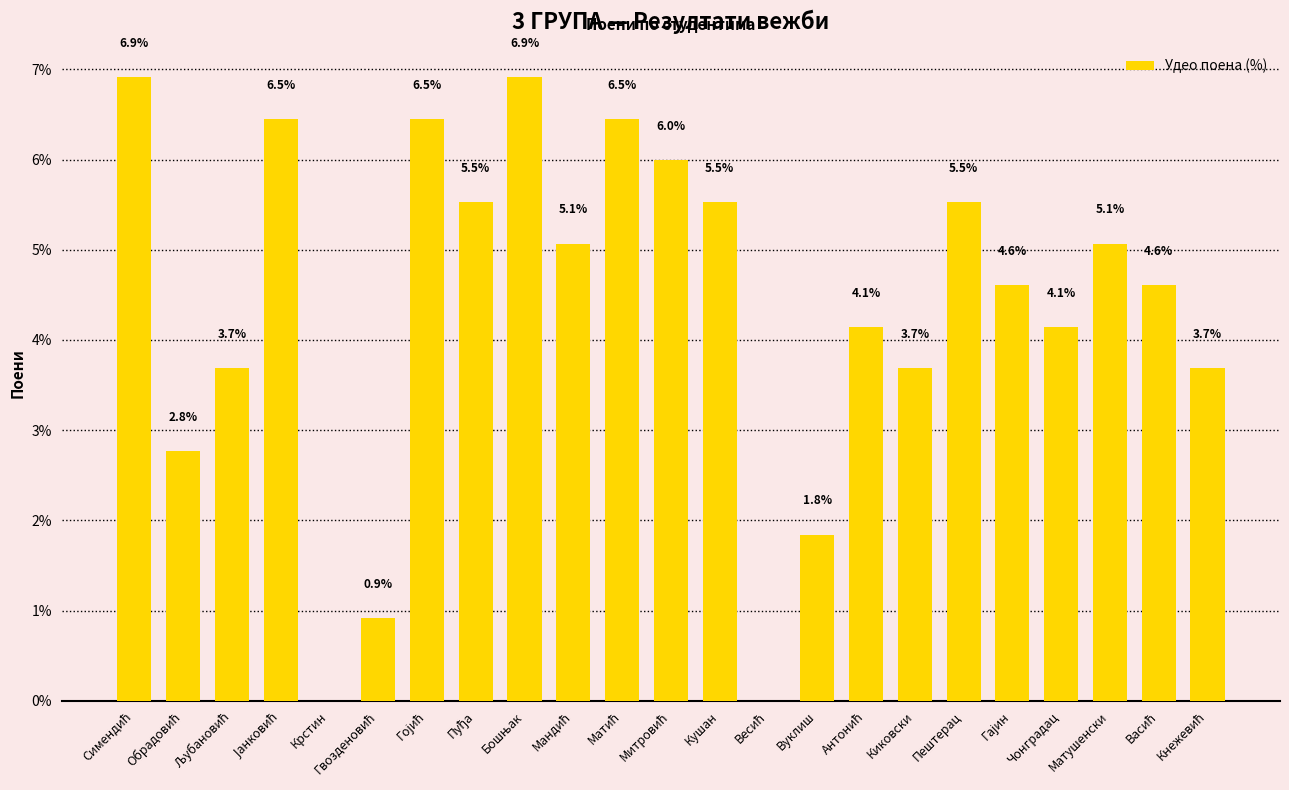

How many data points does each series have?

23